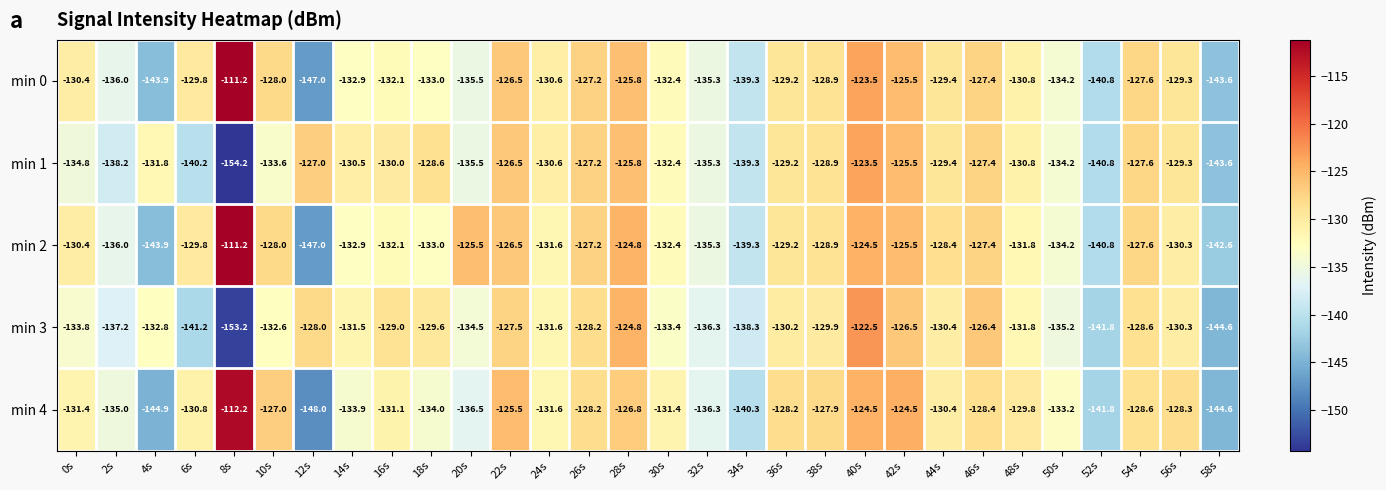

How many data points does each series have?

30